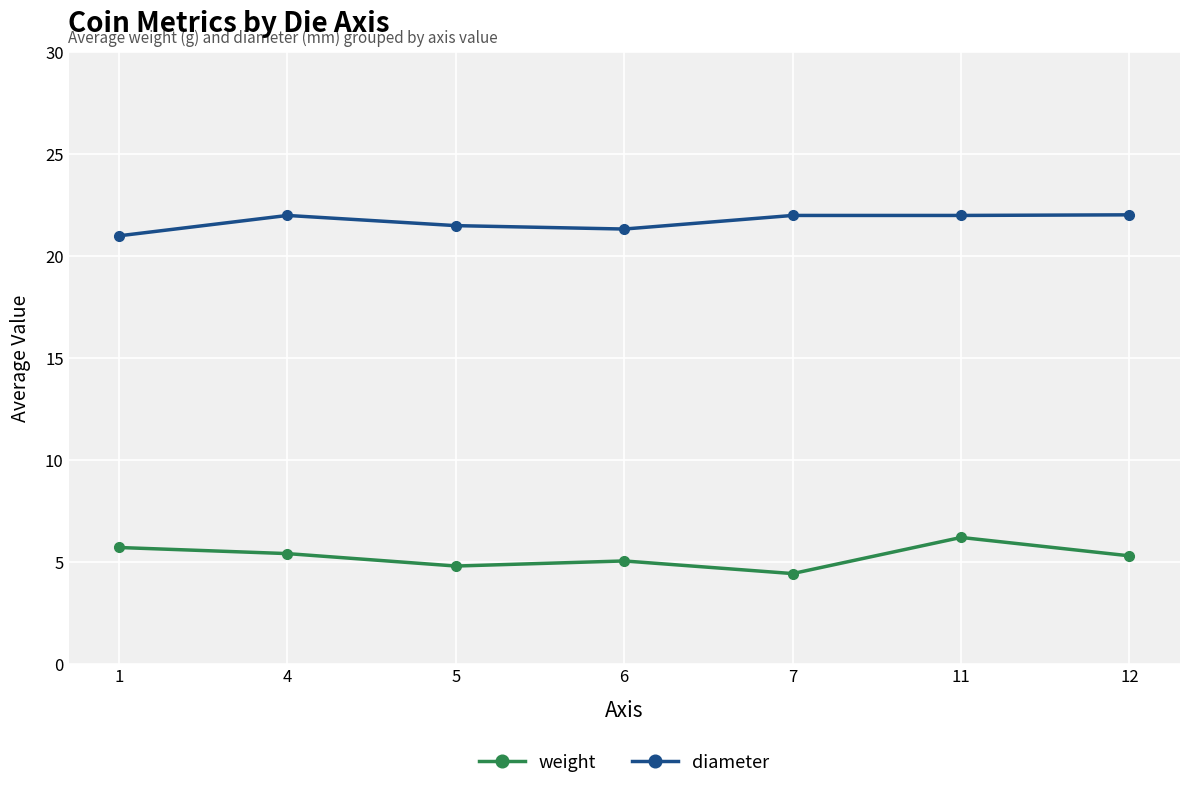

What is the difference between the highest and lowest values at 12?

16.7